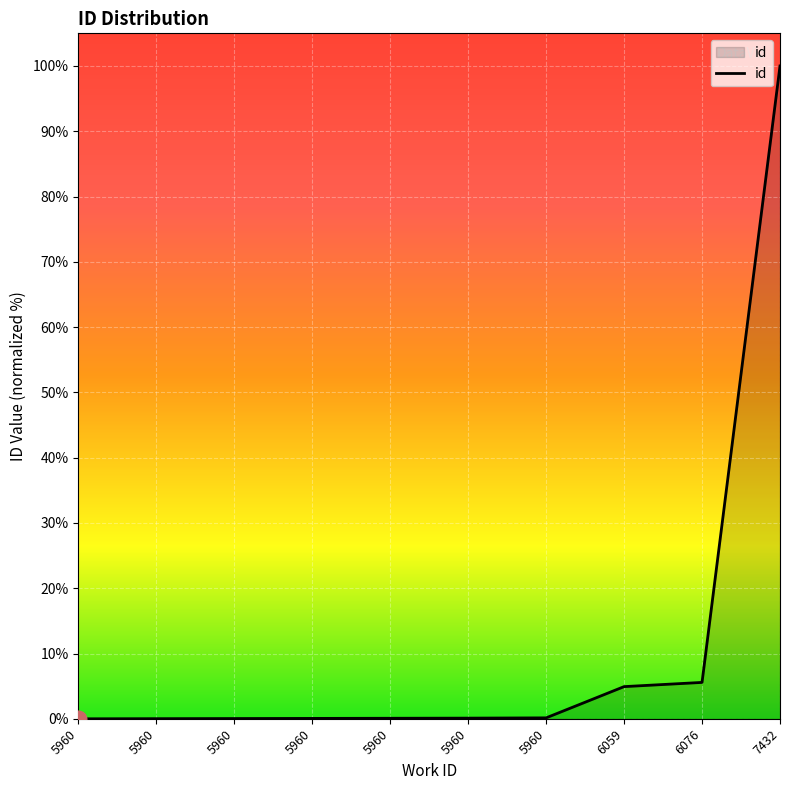

How many lines are shown in the chart?

1